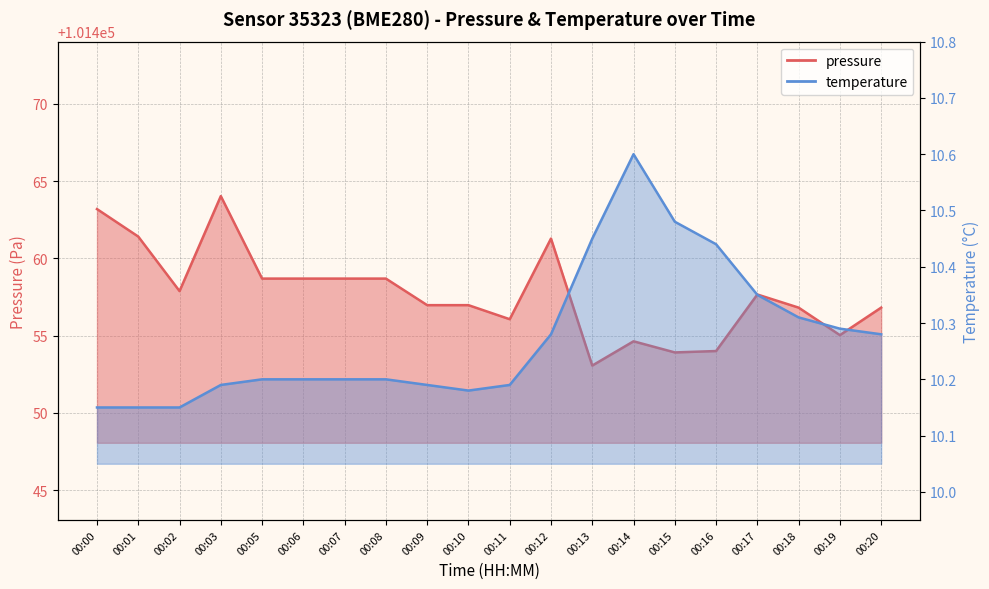

True or false: temperature and pressure intersect in this chart.

False